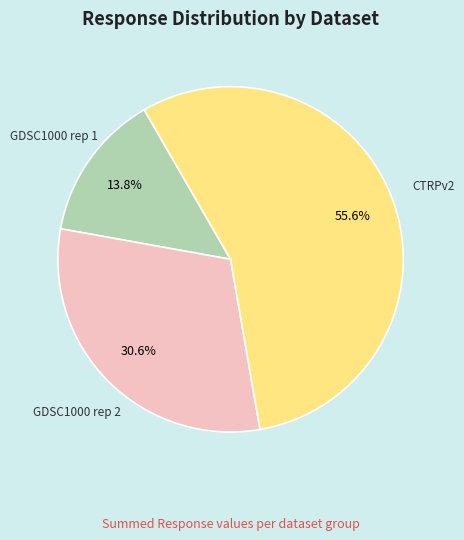

How many segments does this pie chart have?

3